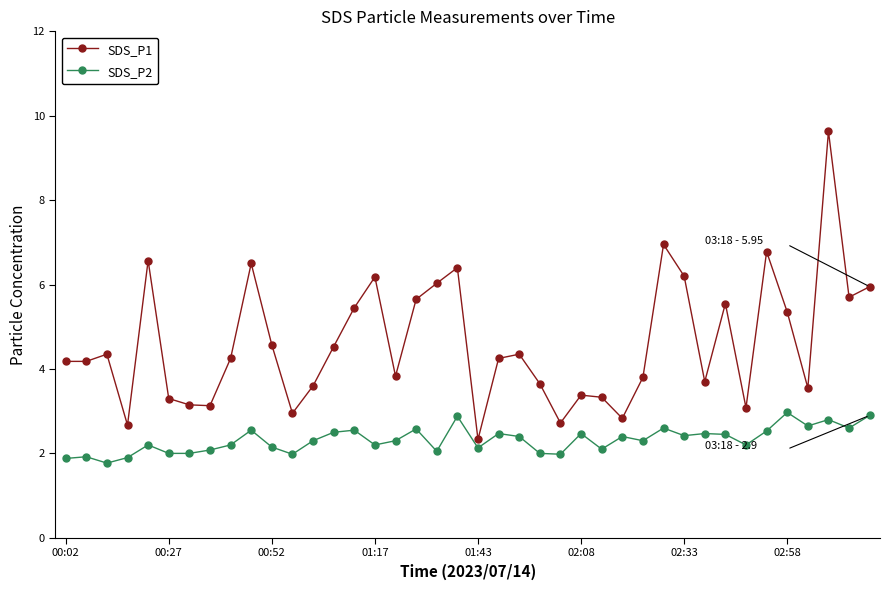

What is the value of the SDS_P2 point at the 4th from the left?

1.9